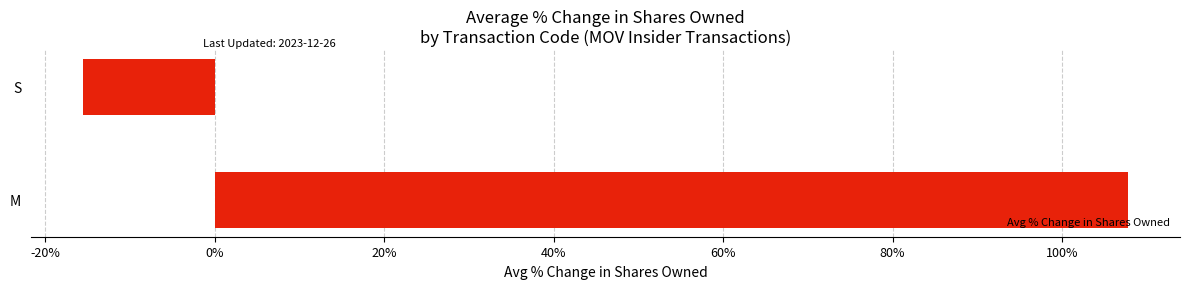

What is the maximum value shown in the chart?

107.8